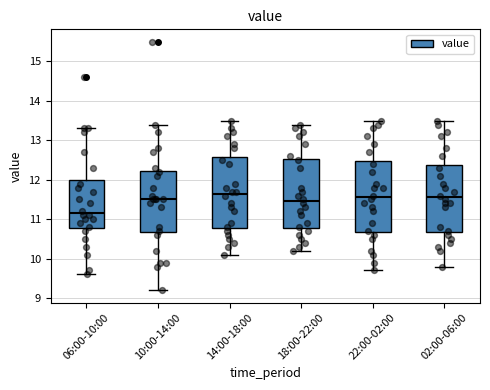

Where does the upper whisker of the box for 22:00-02:00 end on the y-axis? The values are not printed on the chart, so give them approximately, as read against the axis.

13.5